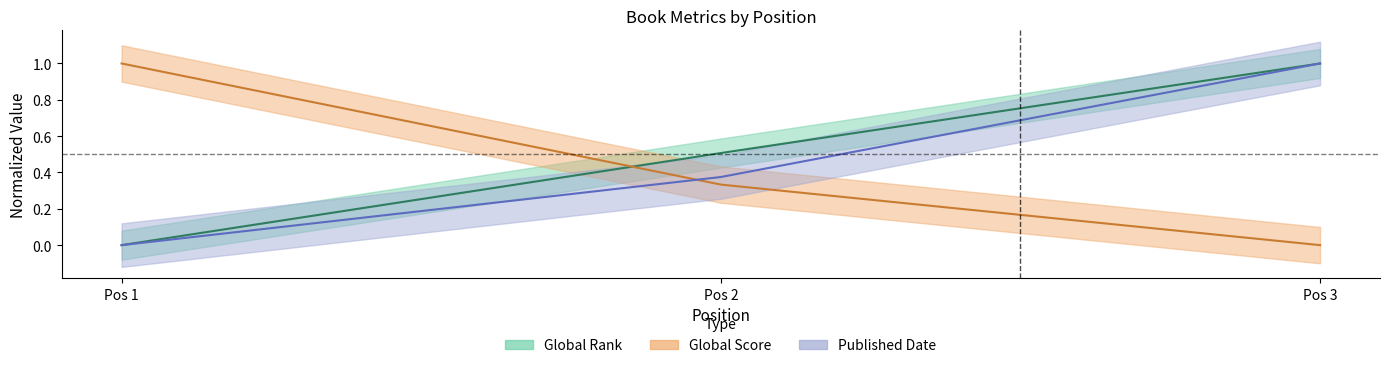

Reading right to left, extract all data points from this chart.

Global Rank: 1.0	0.5	0.0
Global Score: 0.0	0.3	1.0
Published Date: 1.0	0.4	0.0